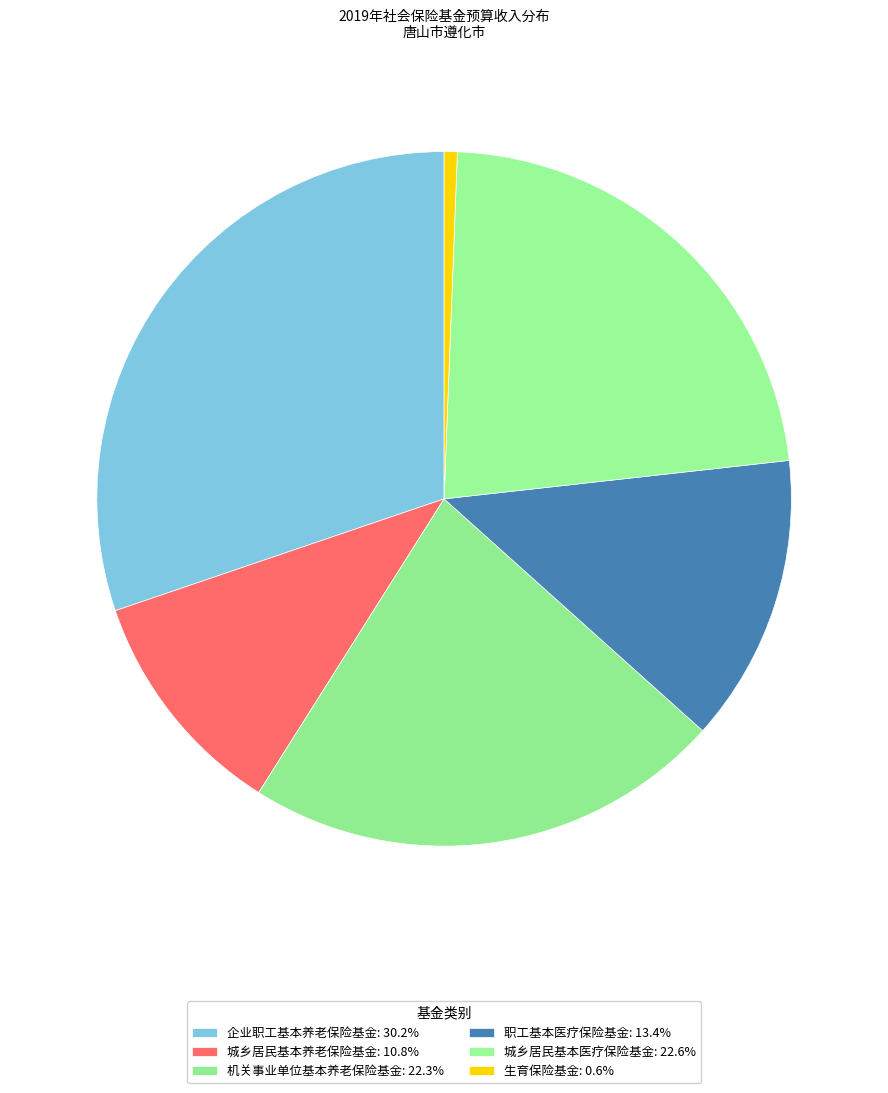

Count the number of slices in the pie.

6